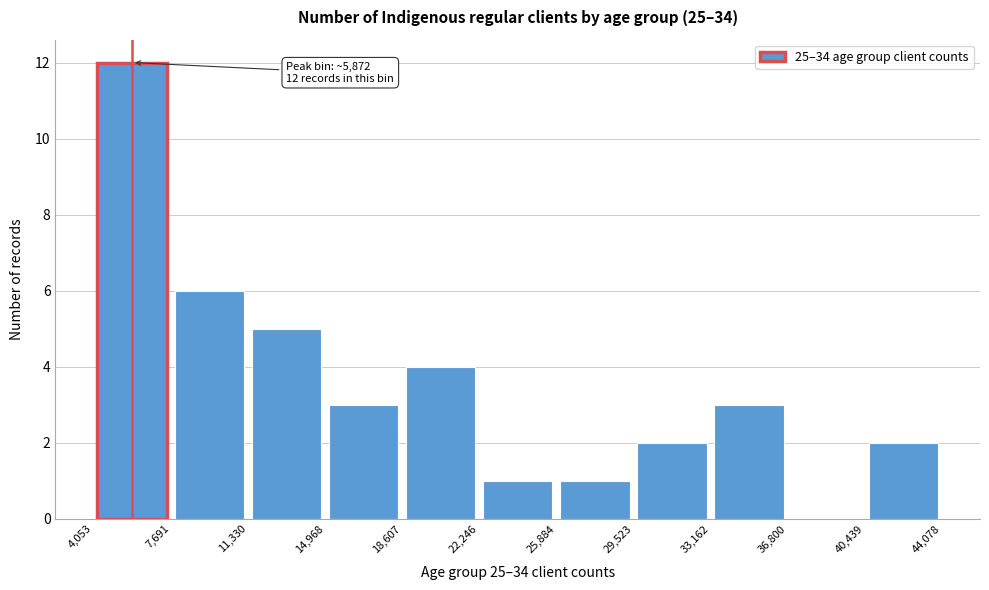

Which range on the x-axis has the tallest bar?

4,053 to 7,691